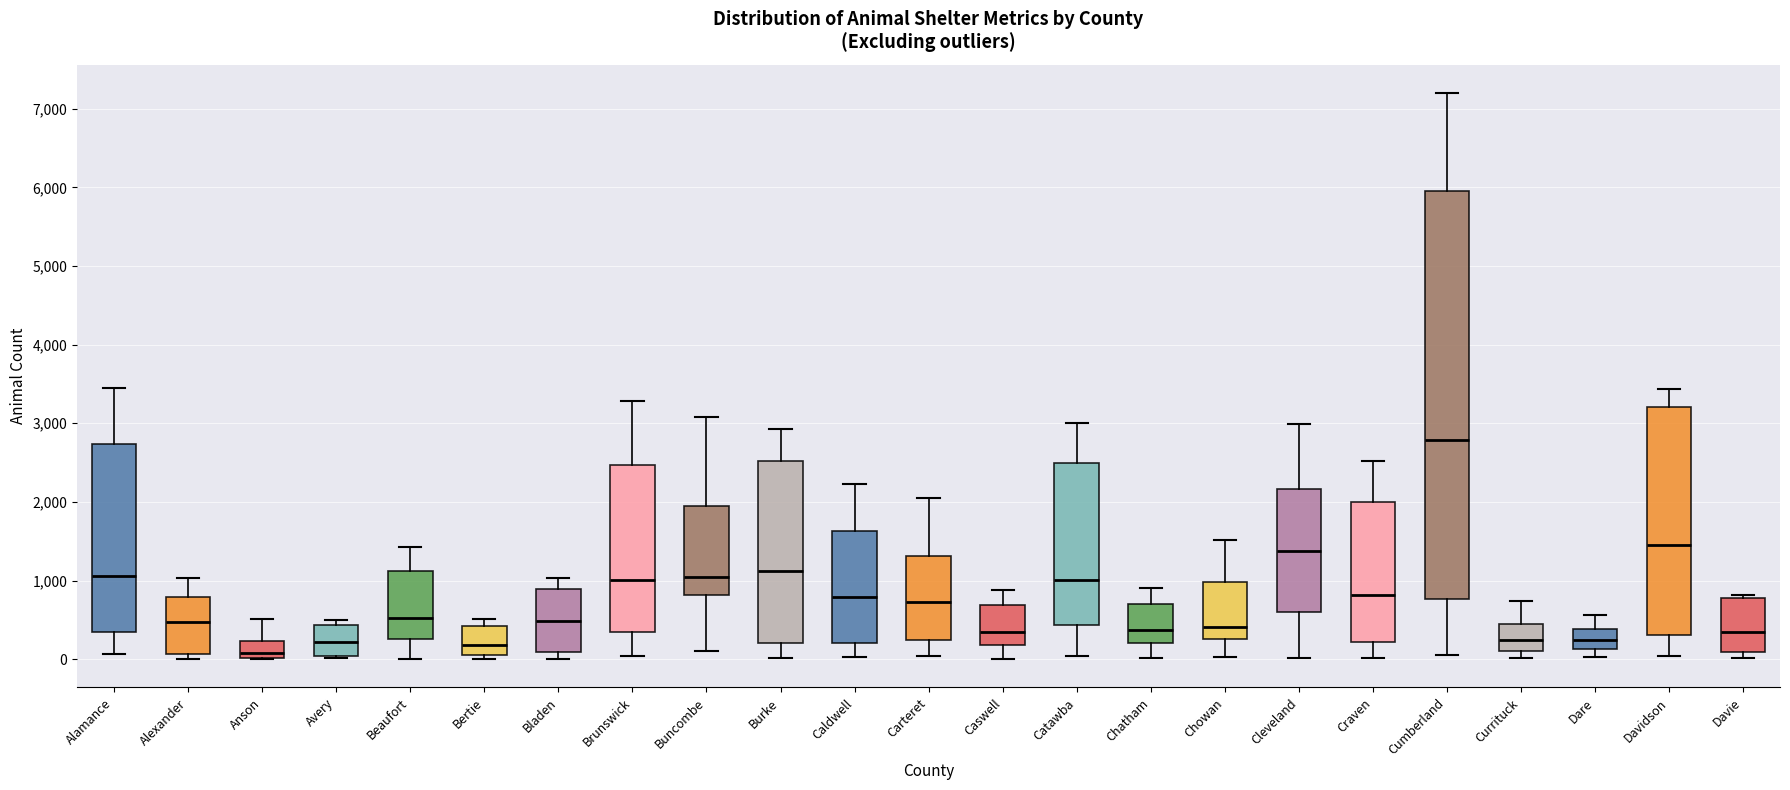

Reading left to right, transcribe this box plot: for each box, give where its median line is, the range the box spans, and where its two whiskers end, as read against the y-axis. The values are not printed on the chart, so give them approximately, as read against the axis.

Alamance: median 1100, box 400 to 2700, whiskers 100 to 3500
Alexander: median 500, box 100 to 800, whiskers 0 to 1000
Anson: median 100, box 0 to 200, whiskers 0 to 500
Avery: median 200, box 0 to 400, whiskers 0 (just below the box's lower edge) to 500
Beaufort: median 500, box 300 to 1100, whiskers 0 to 1400
Bertie: median 200, box 100 to 400, whiskers 0 to 500
Bladen: median 500, box 100 to 900, whiskers 0 to 1000
Brunswick: median 1000, box 300 to 2500, whiskers 0 to 3300
Buncombe: median 1000, box 800 to 1900, whiskers 100 to 3100
Burke: median 1100, box 200 to 2500, whiskers 0 to 2900
Caldwell: median 800, box 200 to 1600, whiskers 0 to 2200
Carteret: median 700, box 200 to 1300, whiskers 0 to 2000
Caswell: median 400, box 200 to 700, whiskers 0 to 900
Catawba: median 1000, box 400 to 2500, whiskers 0 to 3000
Chatham: median 400, box 200 to 700, whiskers 0 to 900
Chowan: median 400, box 300 to 1000, whiskers 0 to 1500
Cleveland: median 1400, box 600 to 2200, whiskers 0 to 3000
Craven: median 800, box 200 to 2000, whiskers 0 to 2500
Cumberland: median 2800, box 800 to 6000, whiskers 100 to 7200
Currituck: median 200, box 100 to 400, whiskers 0 to 700
Dare: median 200, box 100 to 400, whiskers 0 to 600
Davidson: median 1500, box 300 to 3200, whiskers 0 to 3400
Davie: median 300, box 100 to 800, whiskers 0 to 800 (just above the box's upper edge)